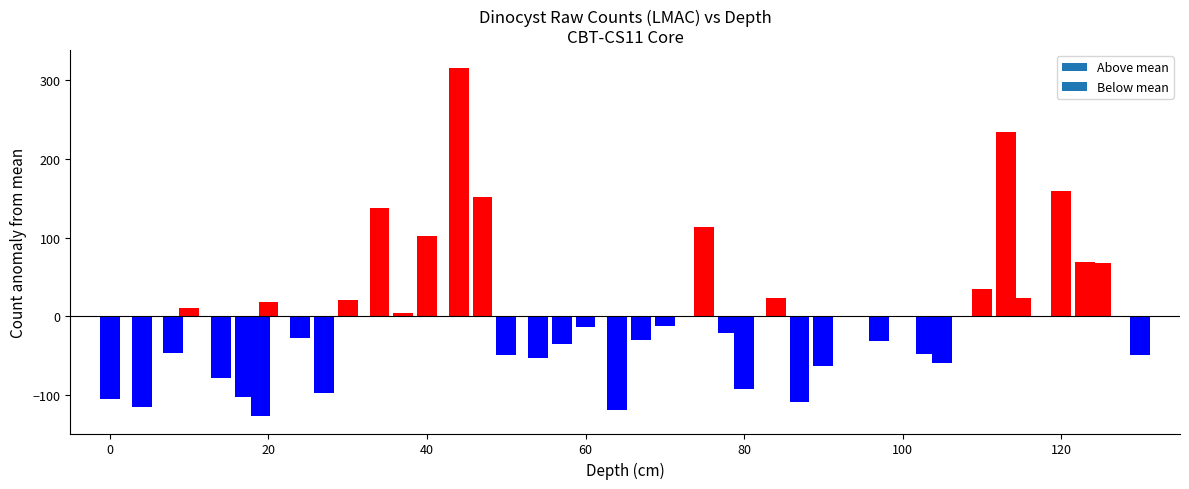

How many data points are above -27?

19